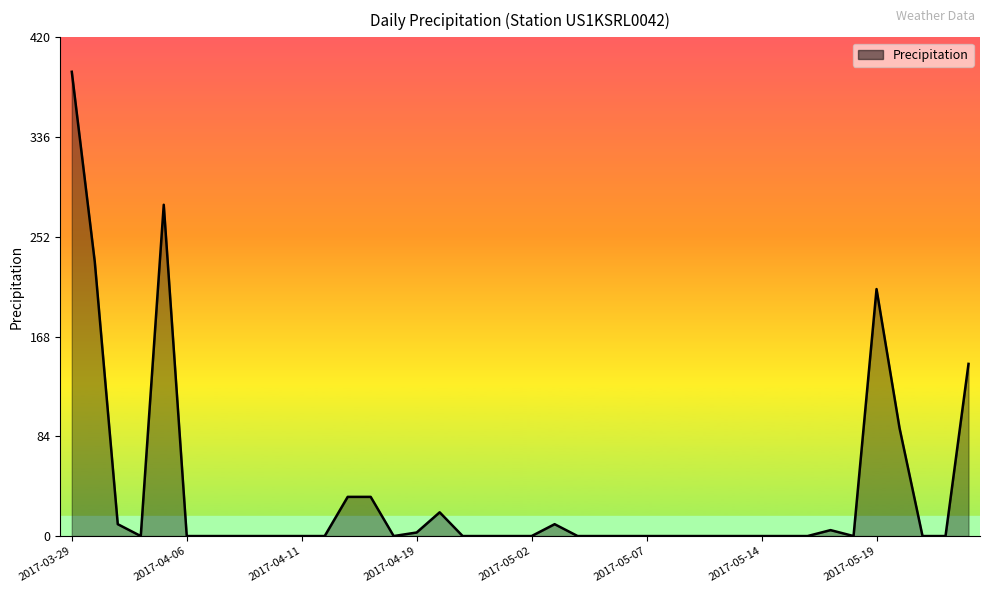

How many interior local valleys (lower than both neighbors) does the data have?

3